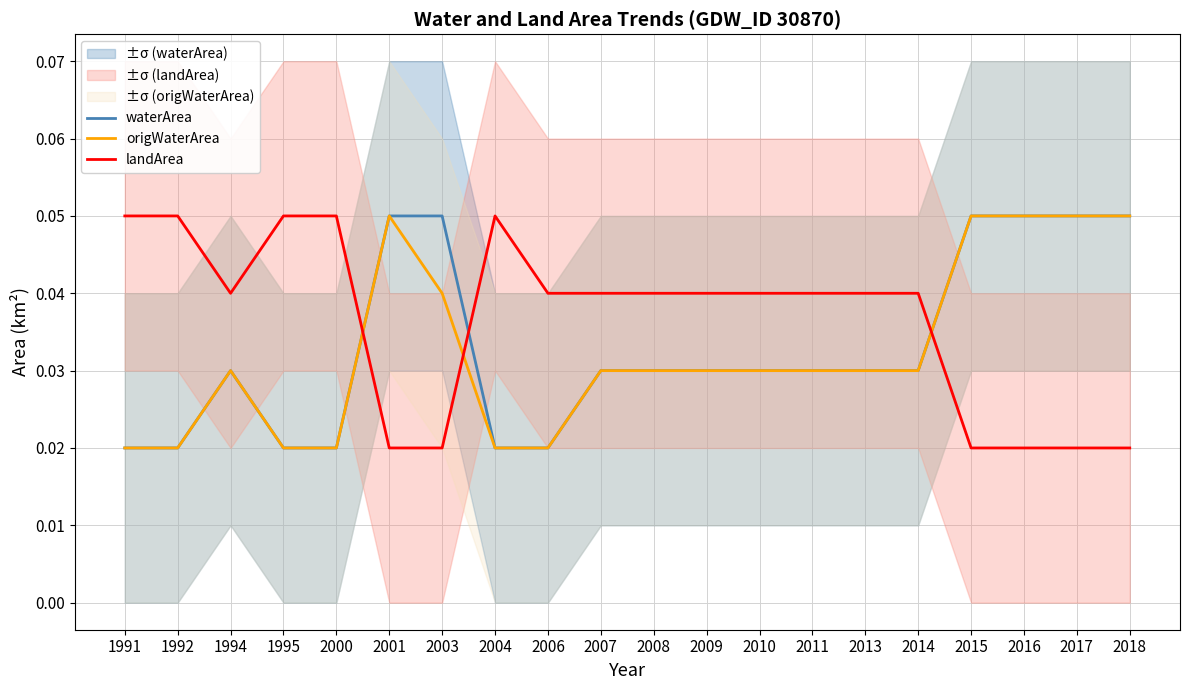

What is the total value across all series at 2000?

0.1